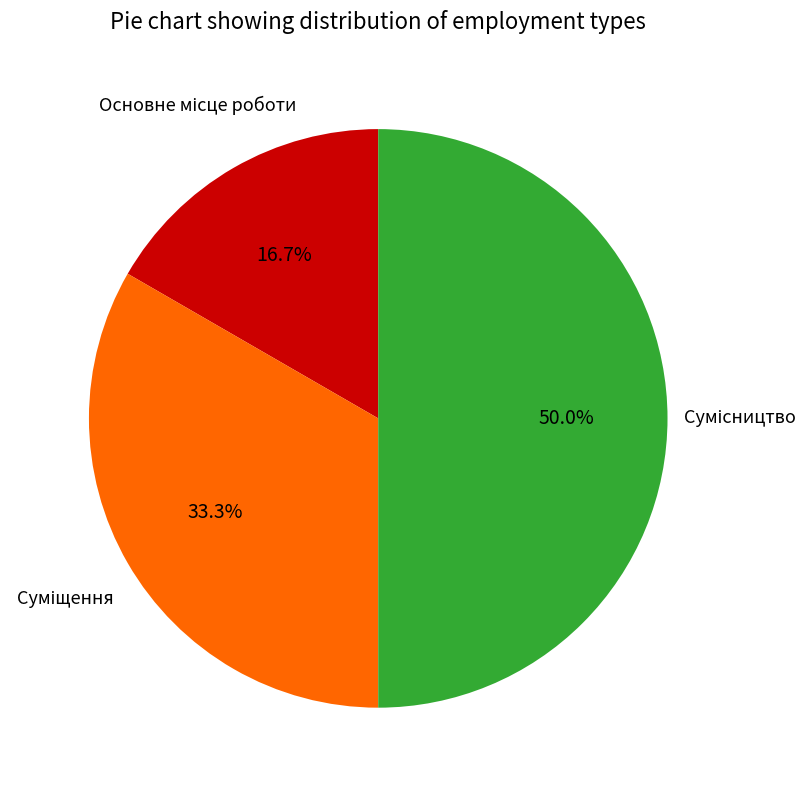

How many segments does this pie chart have?

3